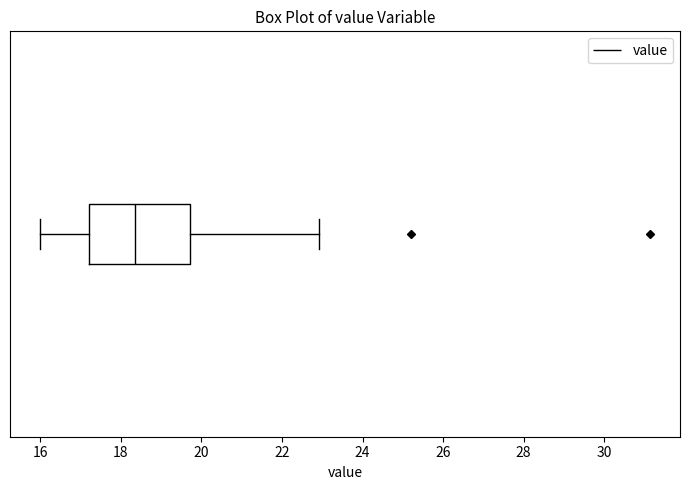

Where is the left edge of the box on the x-axis? The values are not printed on the chart, so give them approximately, as read against the axis.

17.2